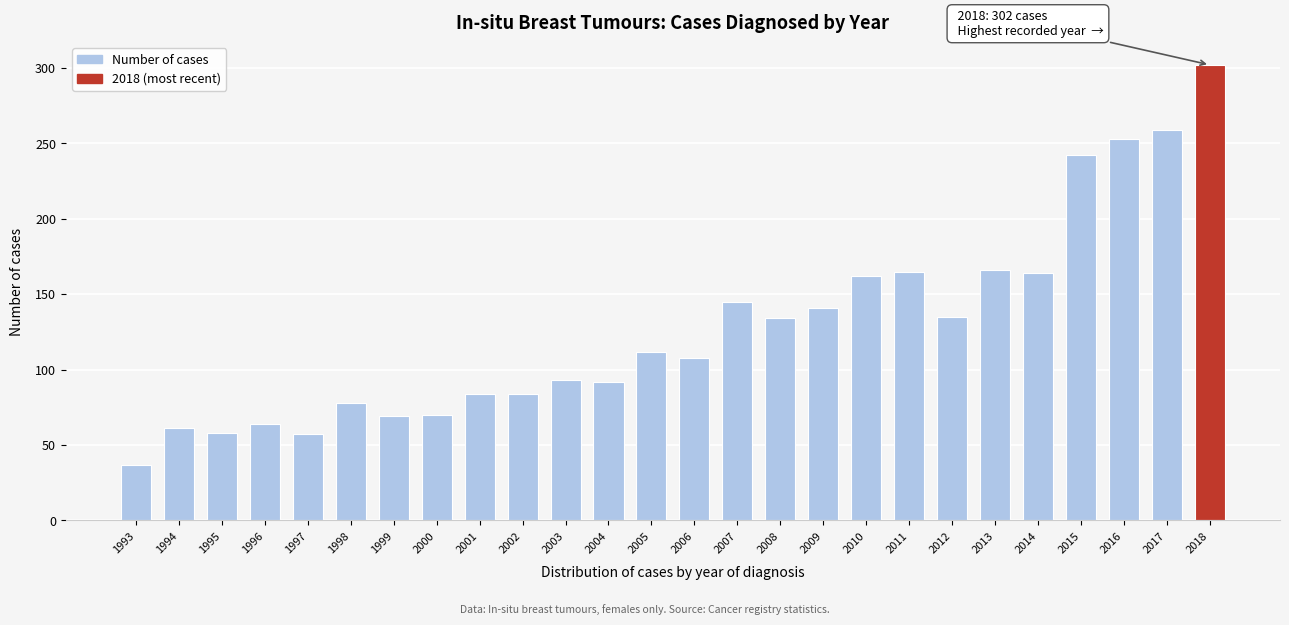

What is the value of the 24th bar from the left?

253